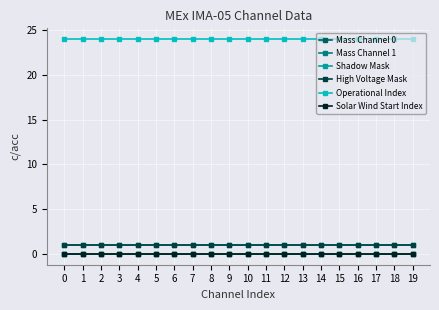

What is the total value across all series at 14?

26